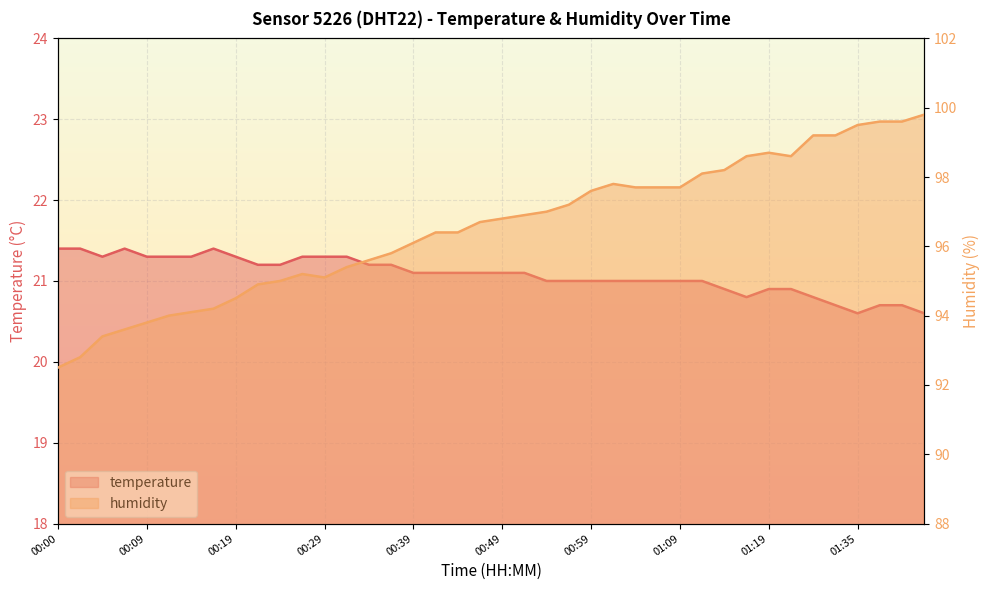

At which category is the sum across all series the highest?

01:42